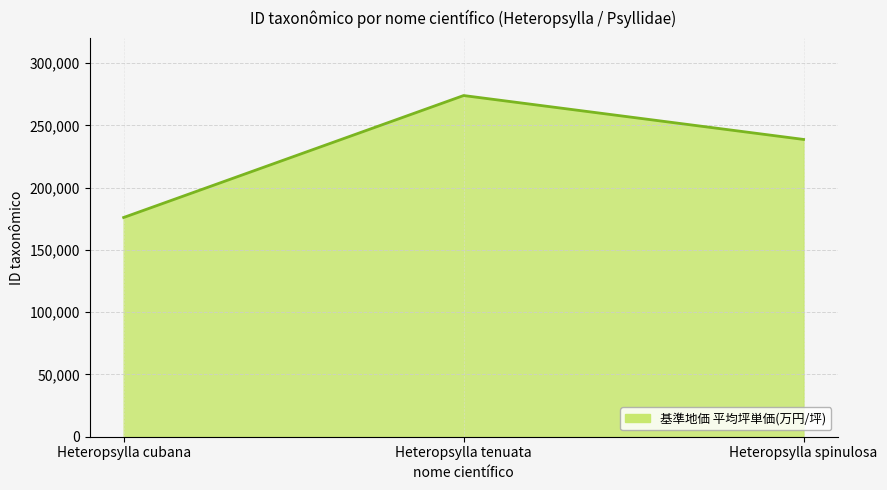

What is the change in value from Heteropsylla tenuata to Heteropsylla spinulosa?

-35249